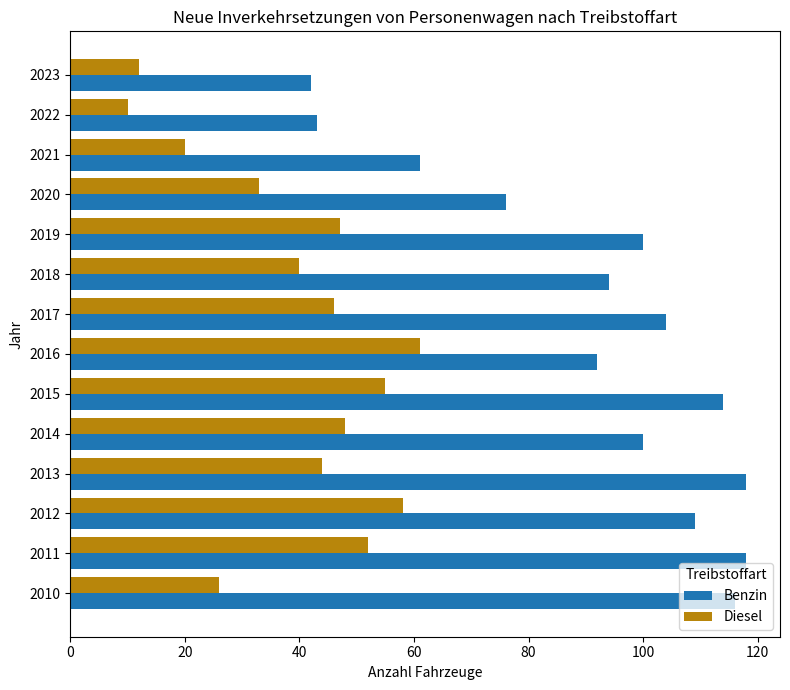

At which label is Benzin closest to 80?

2020